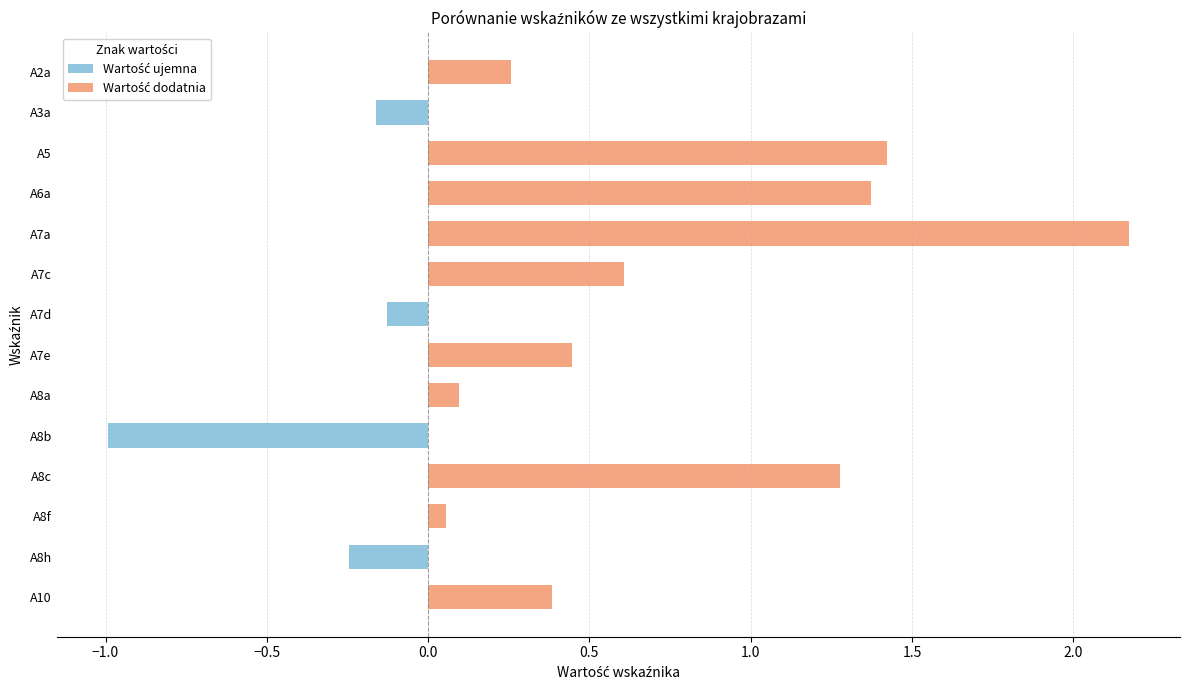

Are the bars grouped side by side (vs. stacked)?

No